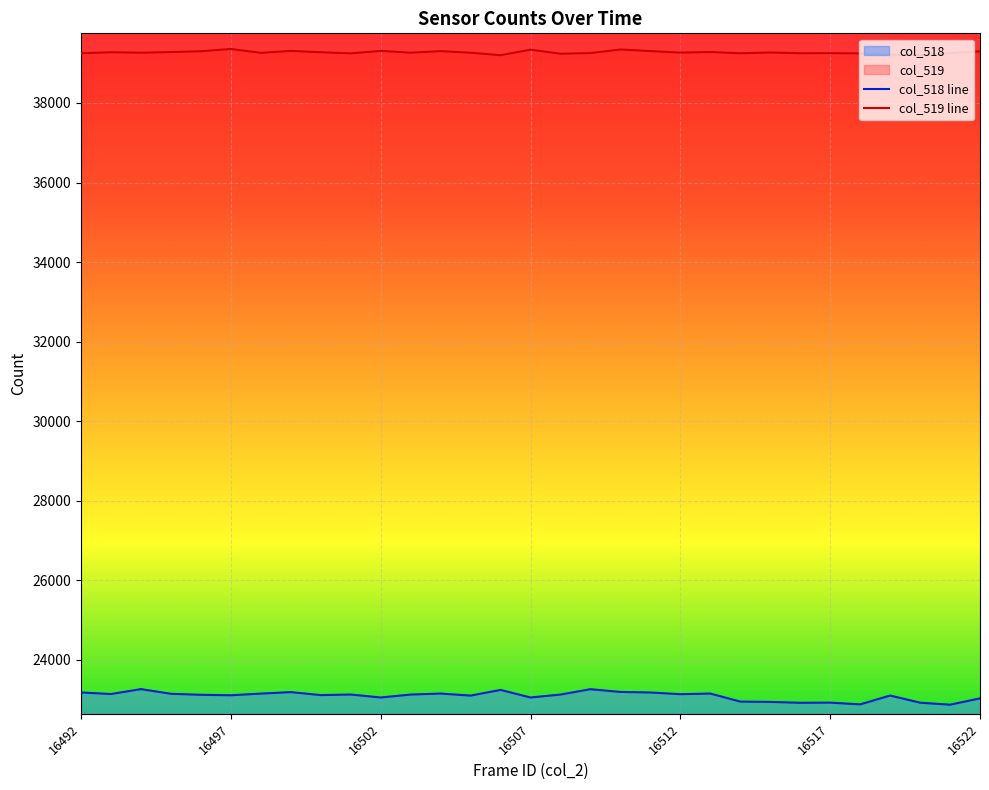

What is the sum of all col_519 values?

1217437